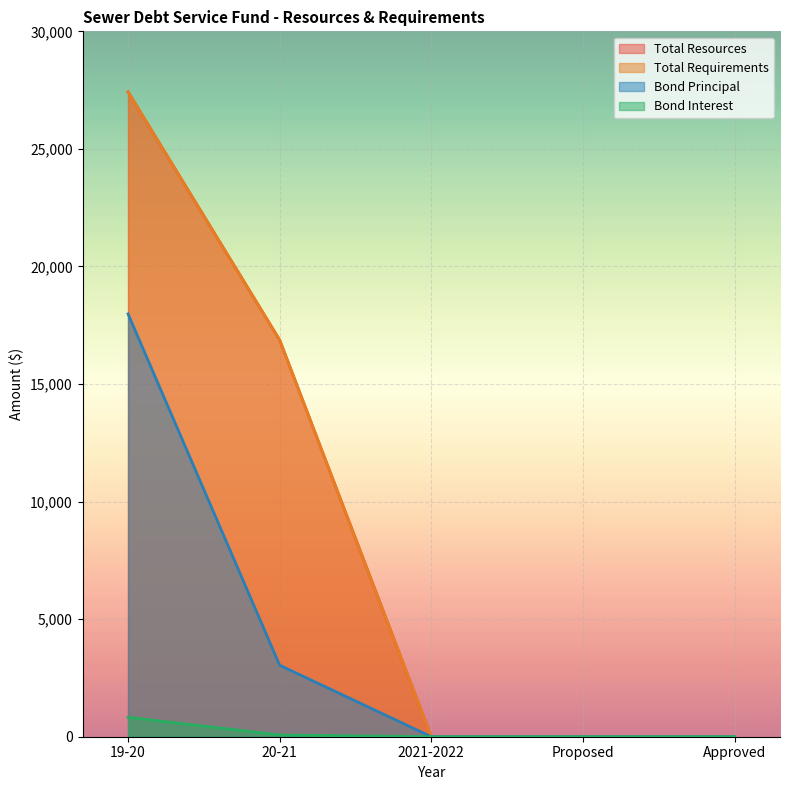

Reading right to left, extract all data points from this chart.

Total Resources: Approved=0	Proposed=0	2021-2022=0	20-21=16874	19-20=27425
Total Requirements: Approved=0	Proposed=0	2021-2022=0	20-21=16874	19-20=27425
Bond Principal: Approved=0	Proposed=0	2021-2022=0	20-21=3041	19-20=17981
Bond Interest: Approved=0	Proposed=0	2021-2022=0	20-21=75	19-20=827